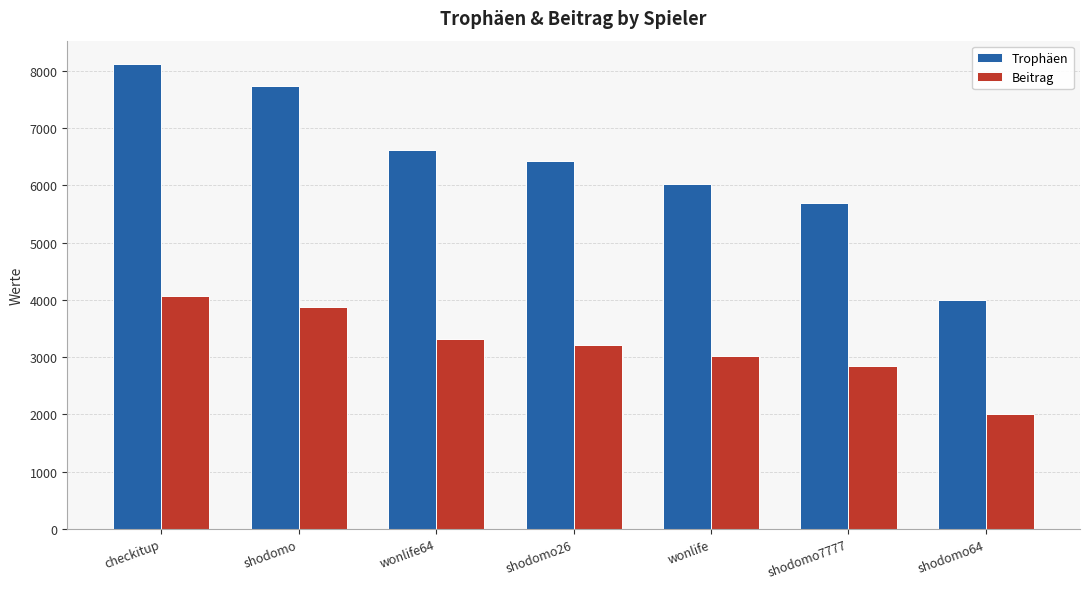

Rank the series at shodomo64 from highest to lowest value.

Trophäen, Beitrag